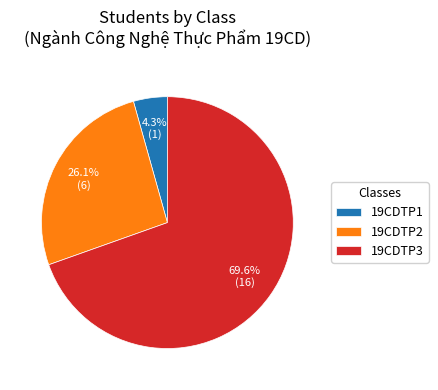

Combined, do 19CDTP2 and 19CDTP1 account for over 50%?

No